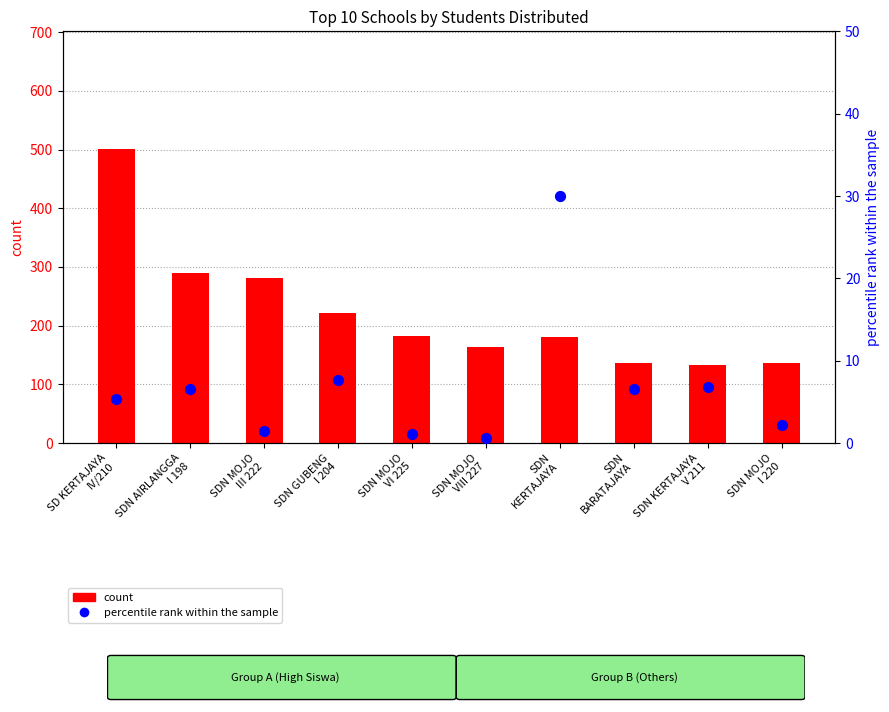

Is the value of percentile rank within the sample at SDN MOJO
VI 225 greater than the value of count at SD KERTAJAYA
IV/210?

No